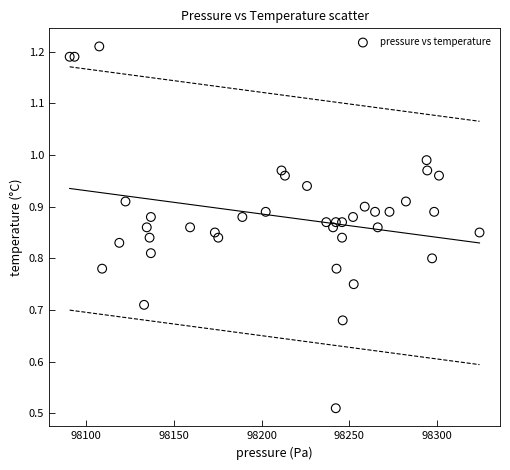

What is the range of X values (max minus min)?

233.6